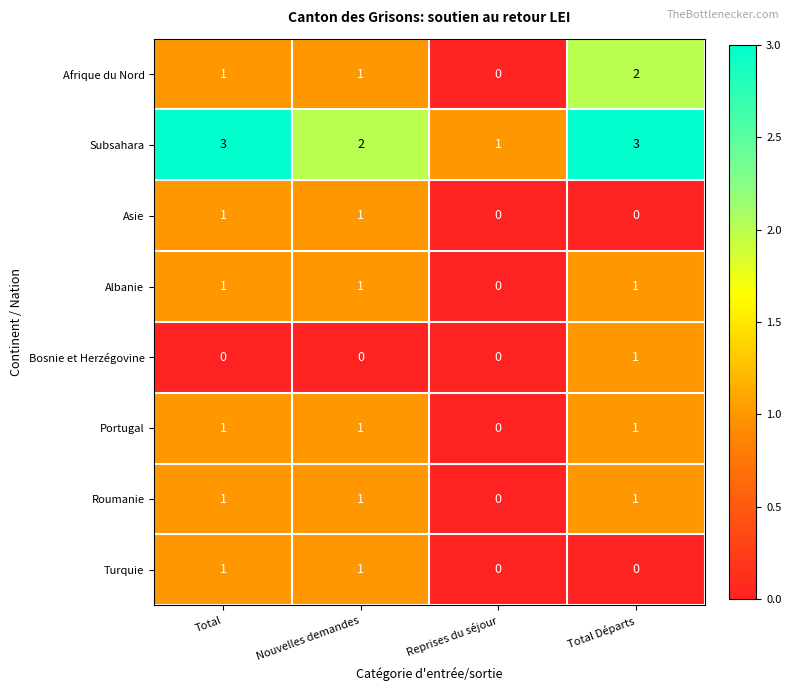

What is the maximum value shown in the chart?

3